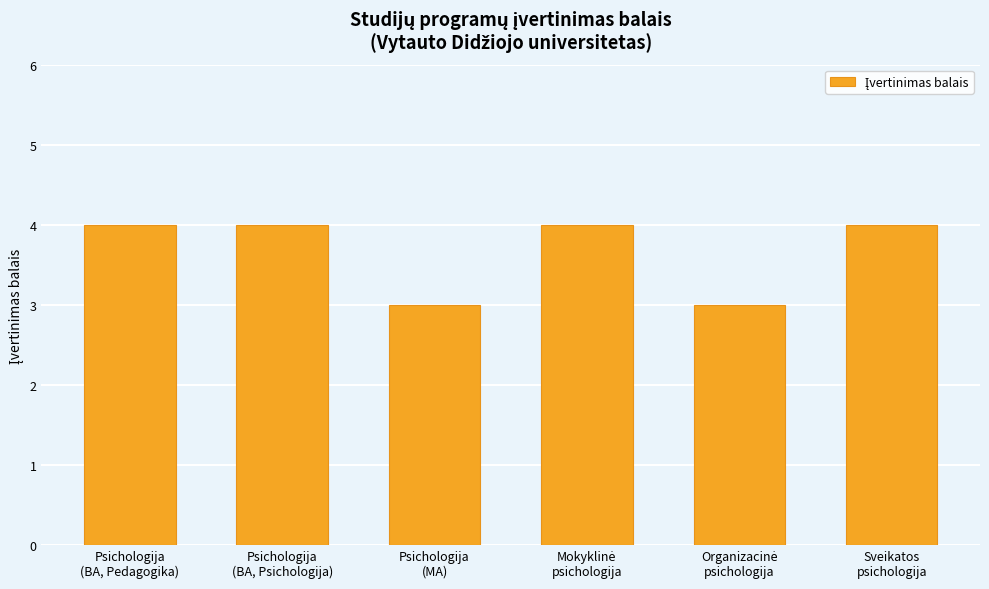

Is it true that the value at Psichologija
(BA, Psichologija) is 6?

False